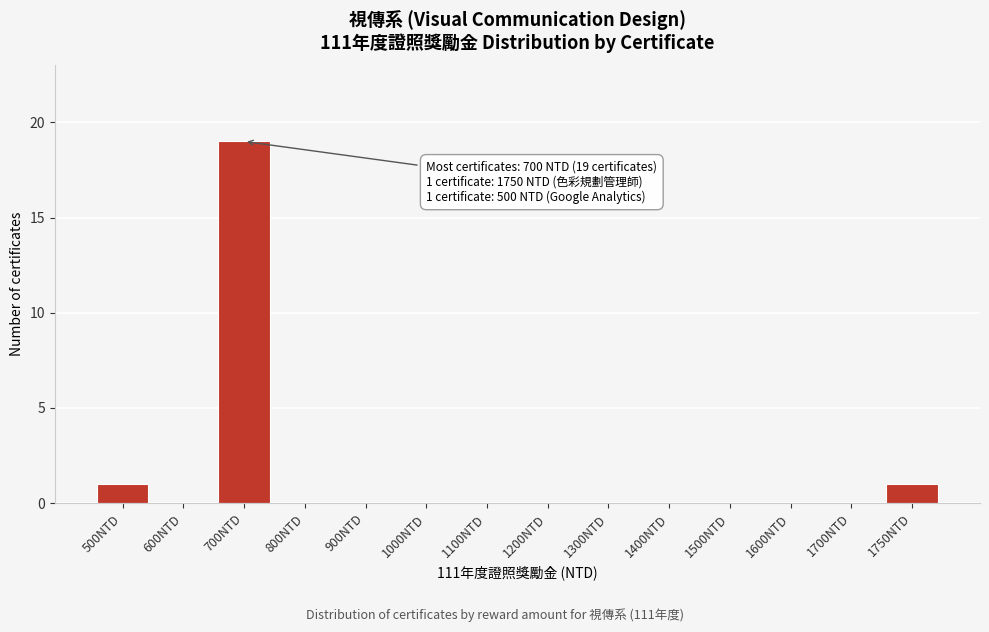

Reading right to left, what are all the values shown in this chart?

1750NTD=1	1700NTD=0	1600NTD=0	1500NTD=0	1400NTD=0	1300NTD=0	1200NTD=0	1100NTD=0	1000NTD=0	900NTD=0	800NTD=0	700NTD=19	600NTD=0	500NTD=1